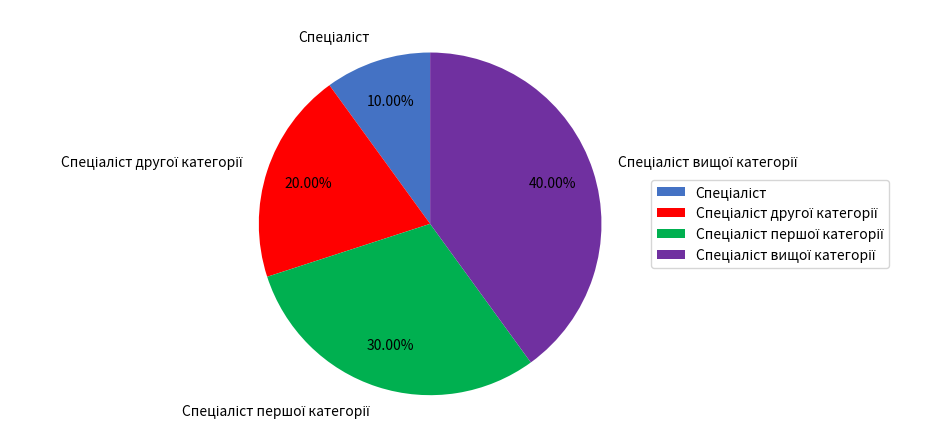

Is there a majority slice in this chart?

No